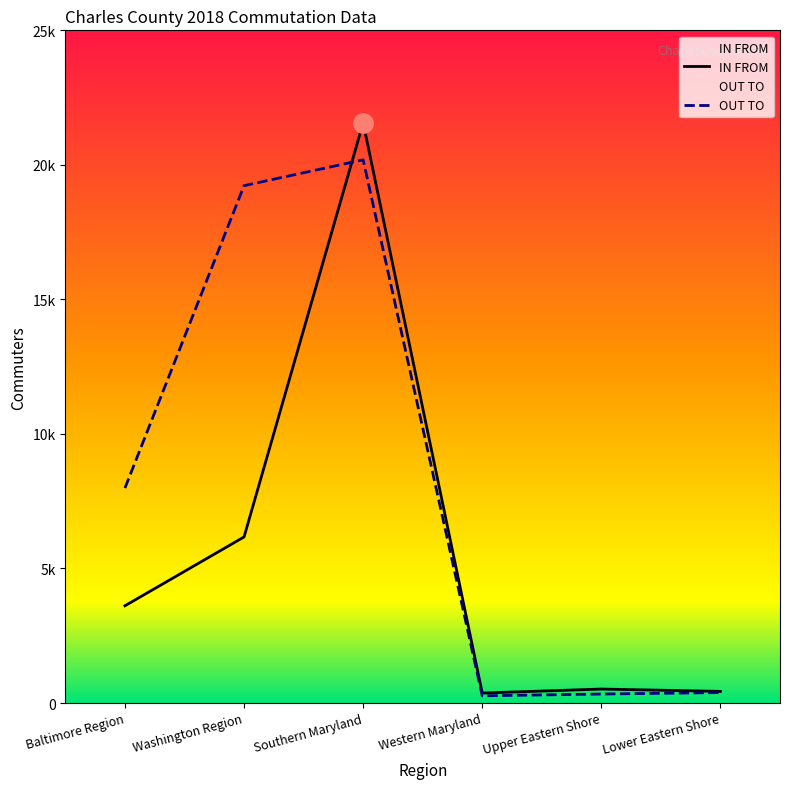

Which series has the widest spread of values?

IN FROM